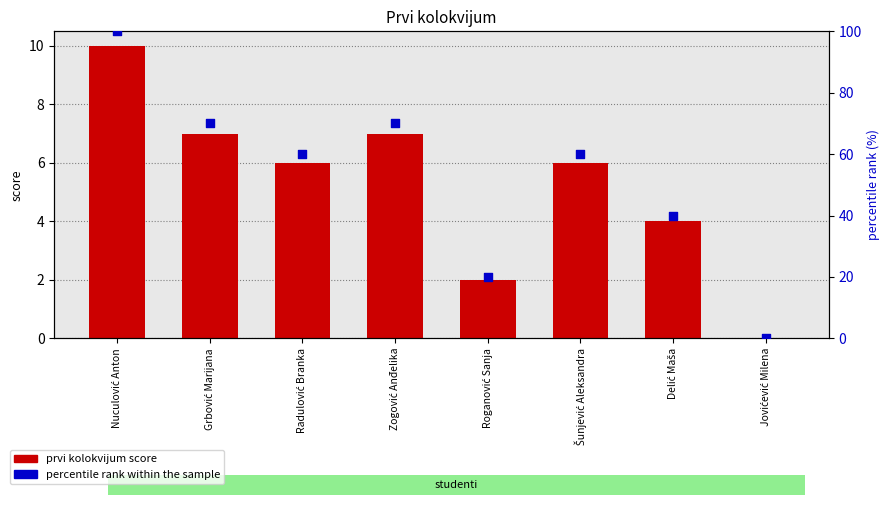

Is the value of percentile rank within the sample at Radulović Branka greater than the value of prvi kolokvijum score at Nuculović Anton?

Yes